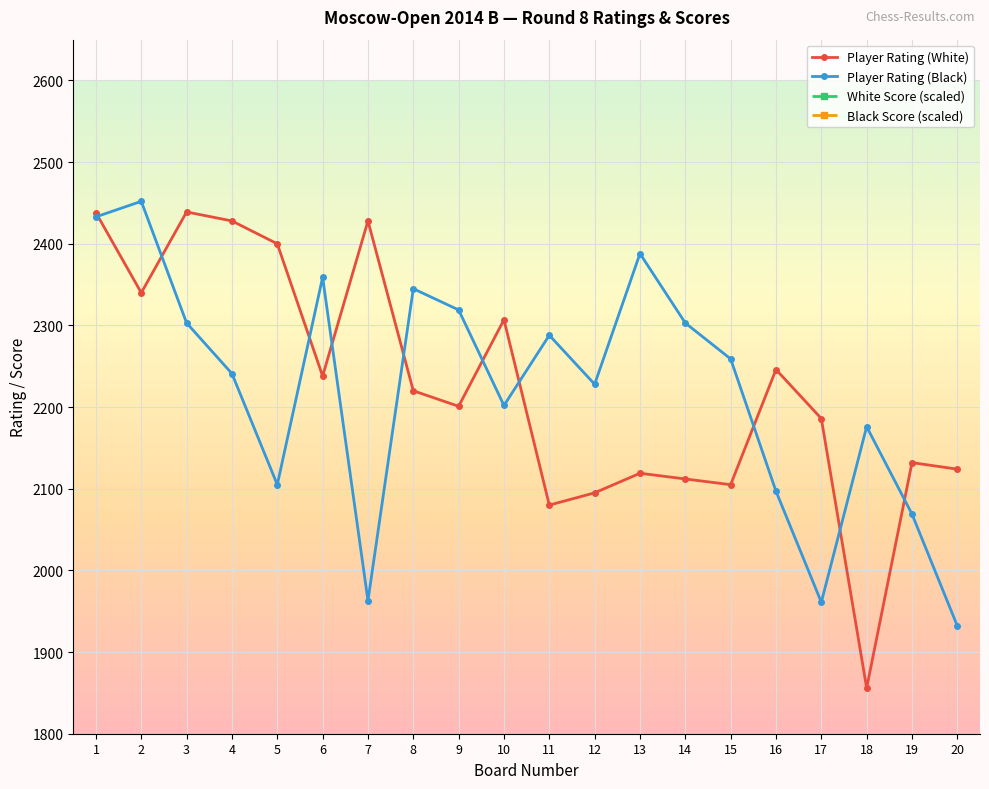

Reading left to right, what are all the values shown in this chart?

Player Rating (White): 1=2438	2=2340	3=2439	4=2428	5=2400	6=2238	7=2428	8=2220	9=2201	10=2307	11=2080	12=2095	13=2119	14=2112	15=2105	16=2246	17=2186	18=1856	19=2132	20=2124
Player Rating (Black): 1=2433	2=2452	3=2303	4=2241	5=2105	6=2359	7=1963	8=2345	9=2319	10=2202	11=2288	12=2228	13=2388	14=2303	15=2259	16=2097	17=1961	18=2176	19=2069	20=1932
White Score (scaled): 1=4100	2=4100	3=4100	4=4100	5=4100	6=4100	7=3900	8=3900	9=3900	10=3900	11=3900	12=3900	13=3700	14=3700	15=3700	16=3700	17=3700	18=3700	19=3700	20=3700
Black Score (scaled): 1=4500	2=4100	3=4100	4=4100	5=4100	6=4100	7=3900	8=3900	9=3900	10=3900	11=3900	12=3900	13=3700	14=3700	15=3700	16=3700	17=3700	18=3700	19=3700	20=3700